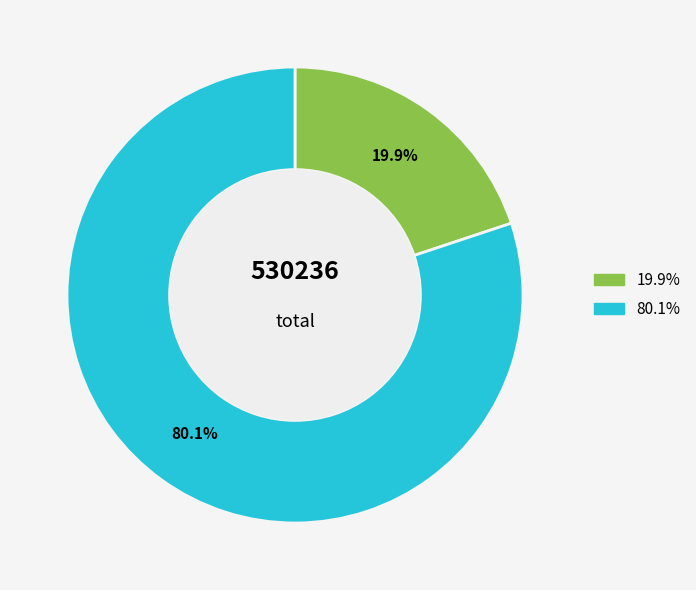

Does any single category account for the majority?

Yes